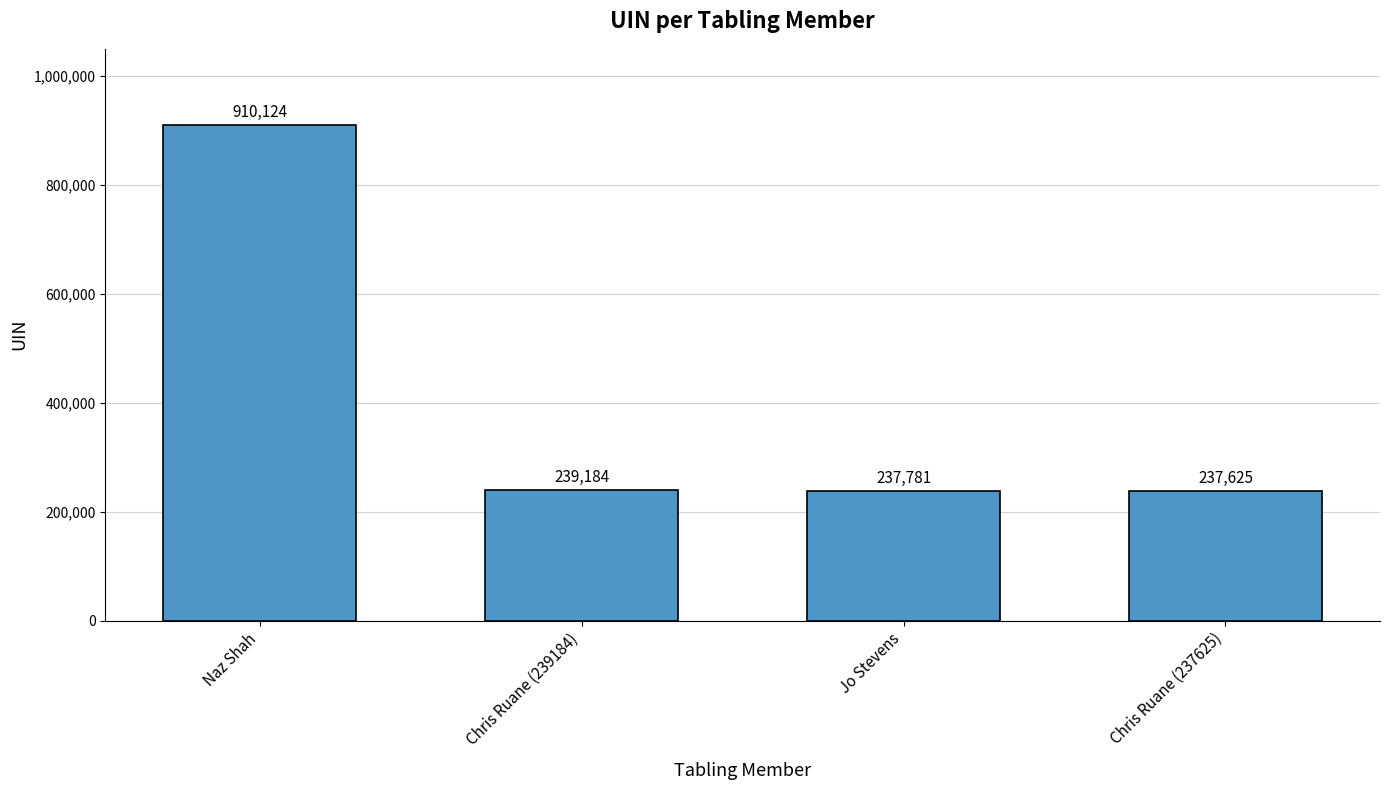

True or false: the data shows 237781 at Jo Stevens.

True